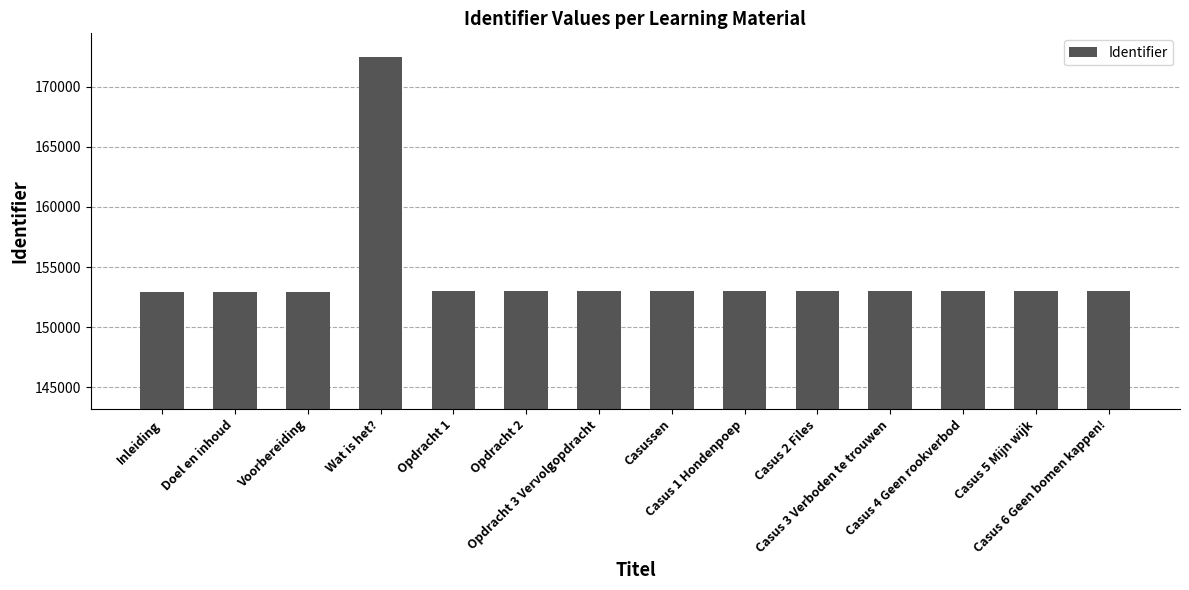

What is the change in value from Casus 2 Files to Casus 6 Geen bomen kappen!?

+14